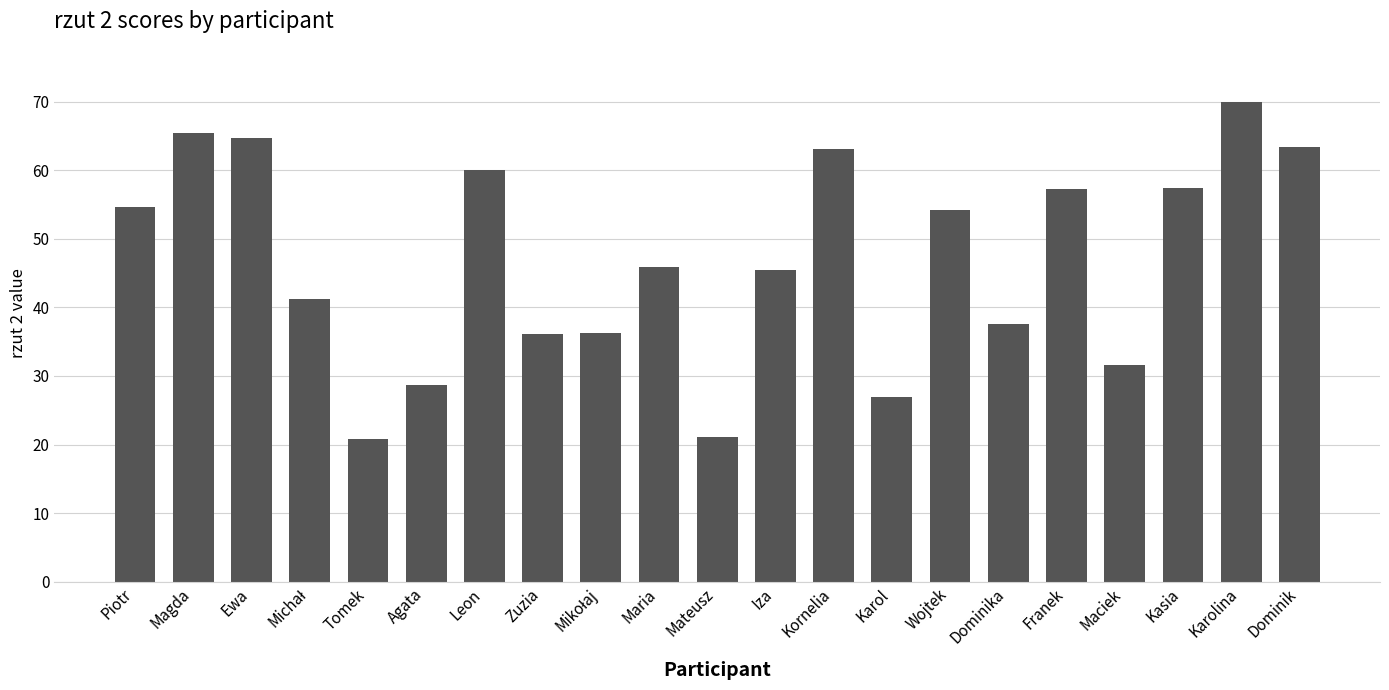

Which label corresponds to the largest value in the chart?

Karolina